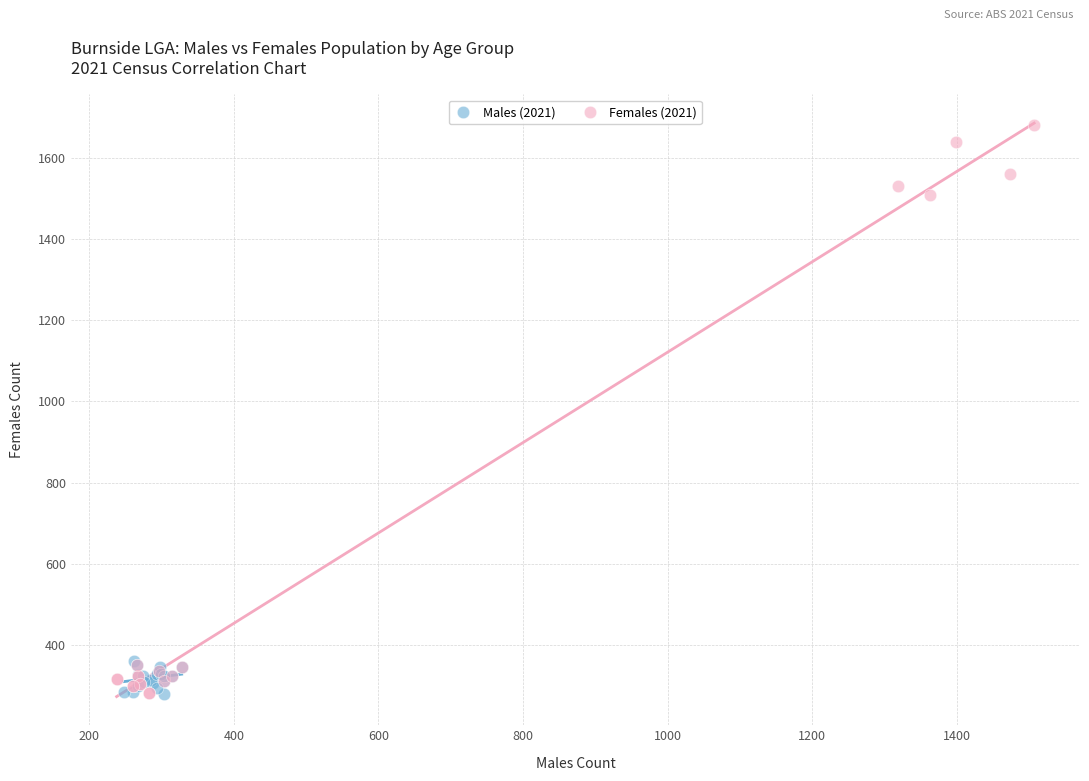

Which series contains the highest Y value?

Females (2021)